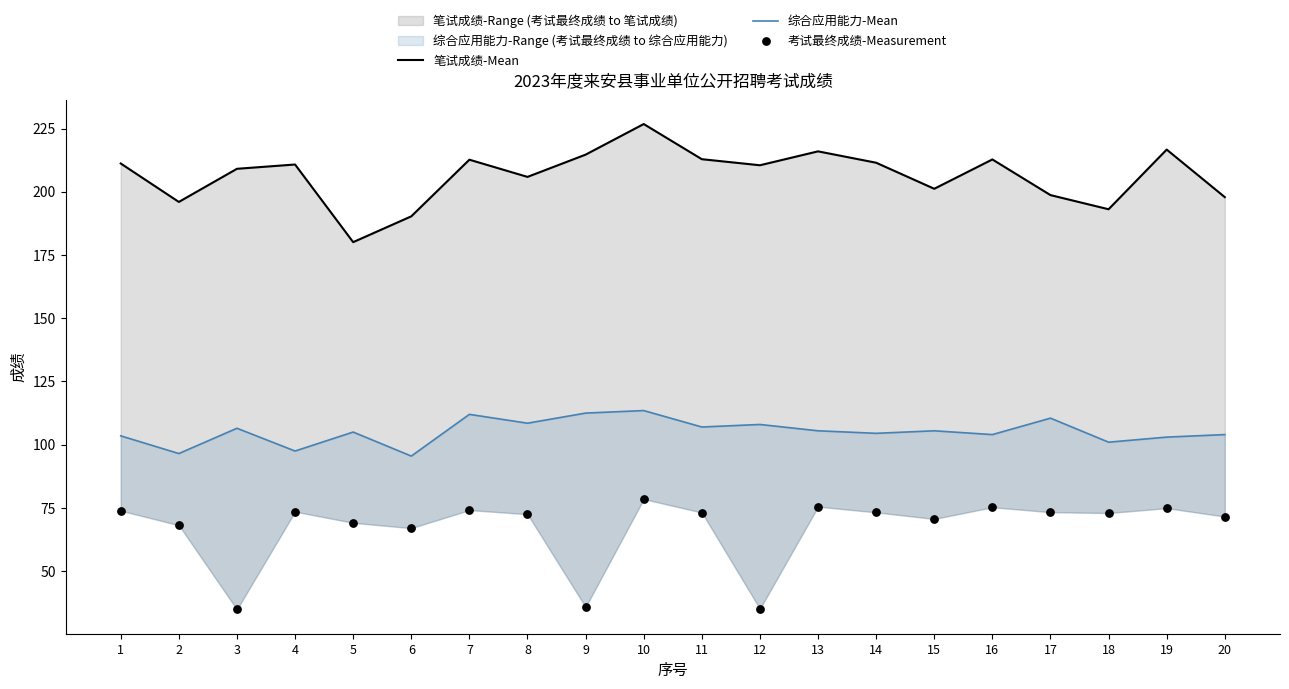

Which series contains the lowest Y value?

考试最终成绩-Measurement